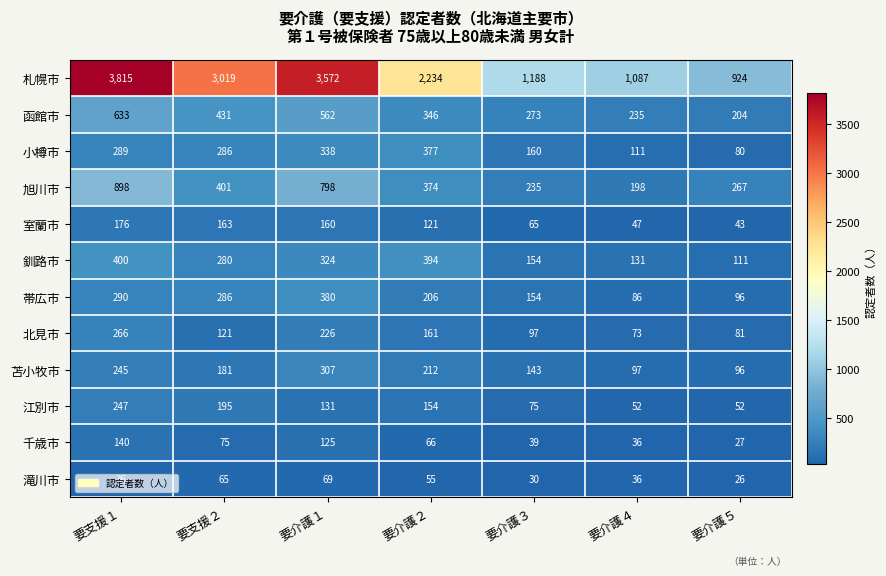

What value does the 室蘭市 series have at 要介護３, to the nearest 5?

65